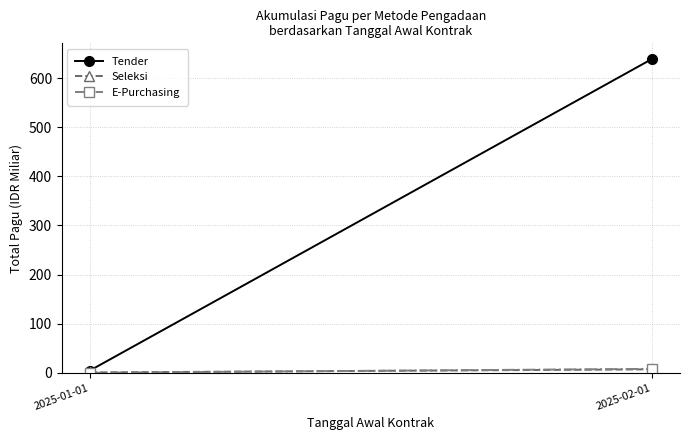

Where does the Seleksi series first go above 6?

2025-02-01